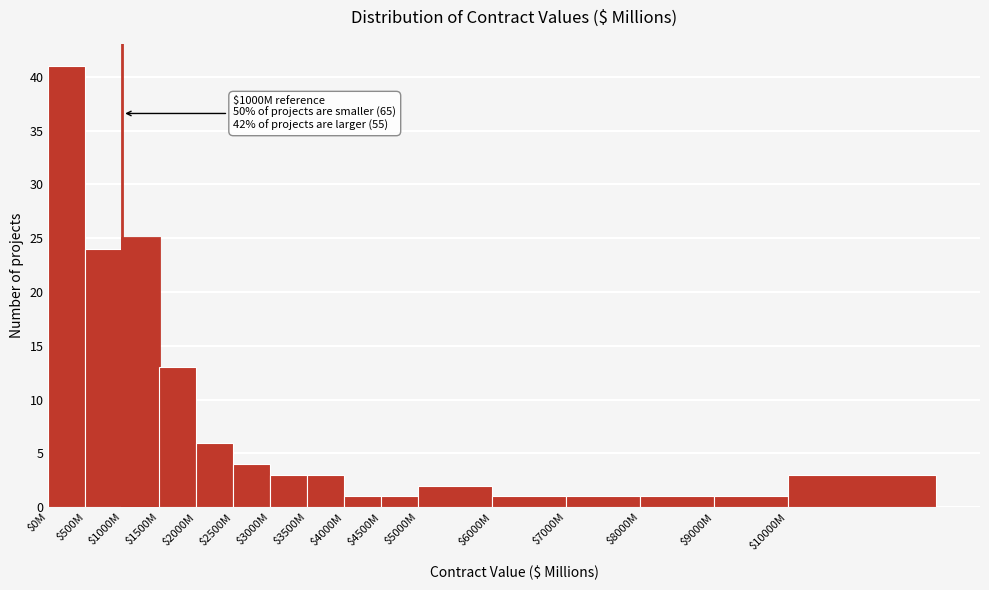

Reading left to right, what are all the values shown in this chart?

41	24	25	13	6	4	3	3	1	1	2	1	1	1	1	3